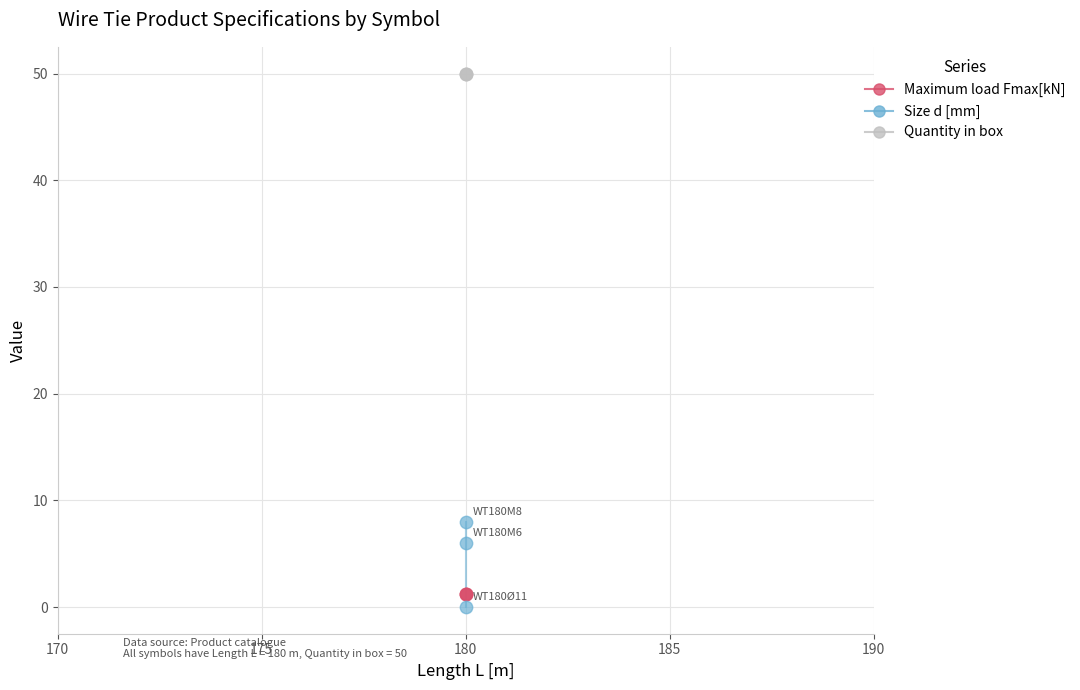

At how many categories does at least one series exceed 15?

3